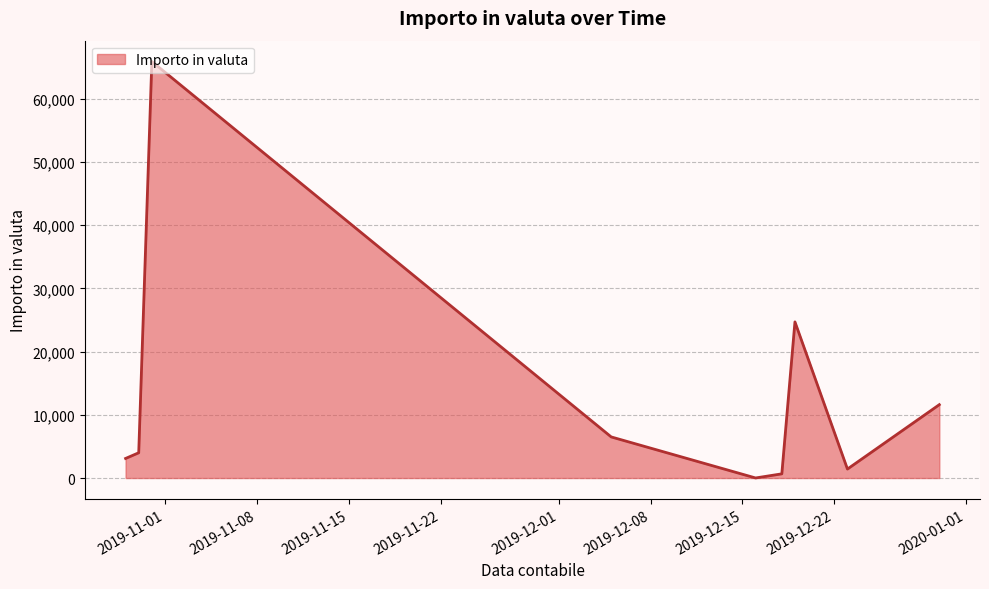

True or false: there are more than 2 points higher than both neighbors.

False